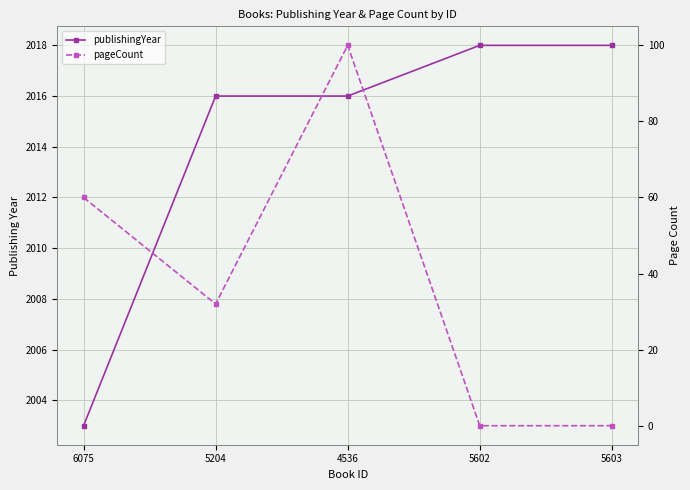

Does the chart have visible grid lines?

Yes